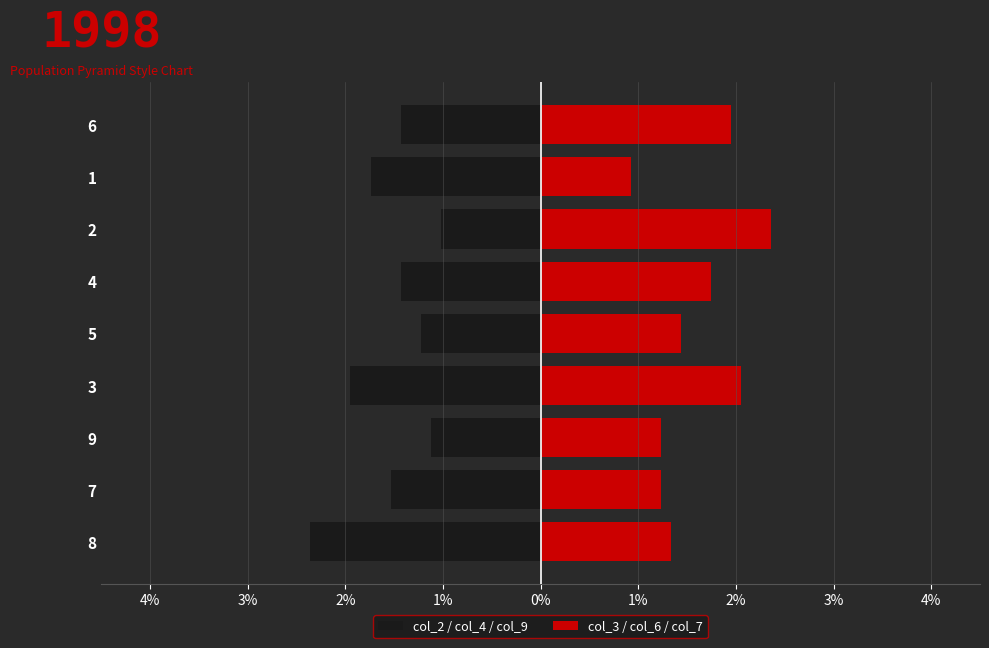

Is the value of col_3 / col_6 / col_7 at 3 greater than the value of col_2 / col_4 / col_9 at 4?

Yes